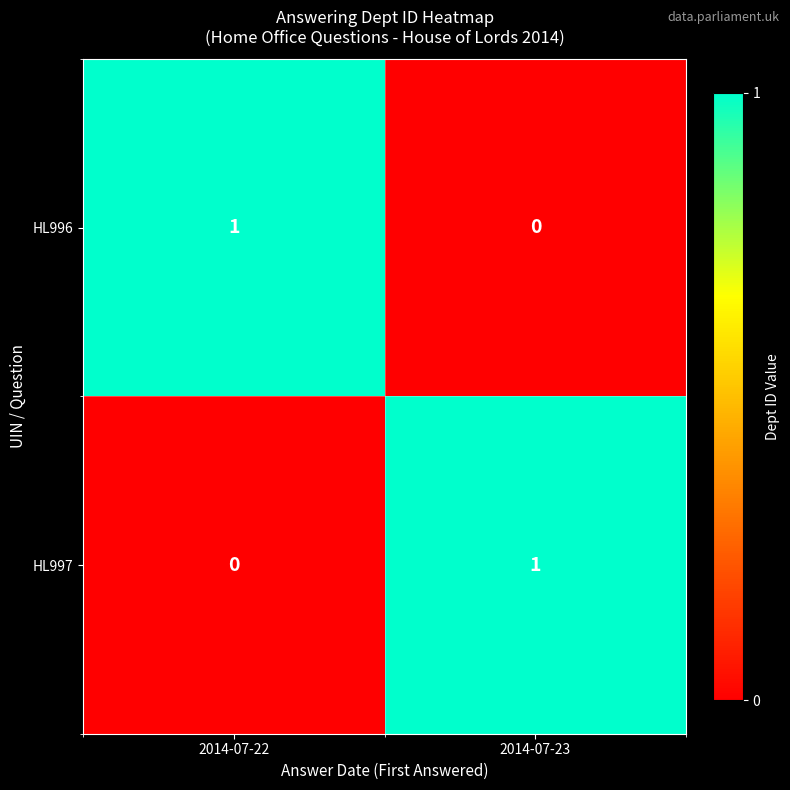

What is the spread (max minus min) of values at 2014-07-23?

1